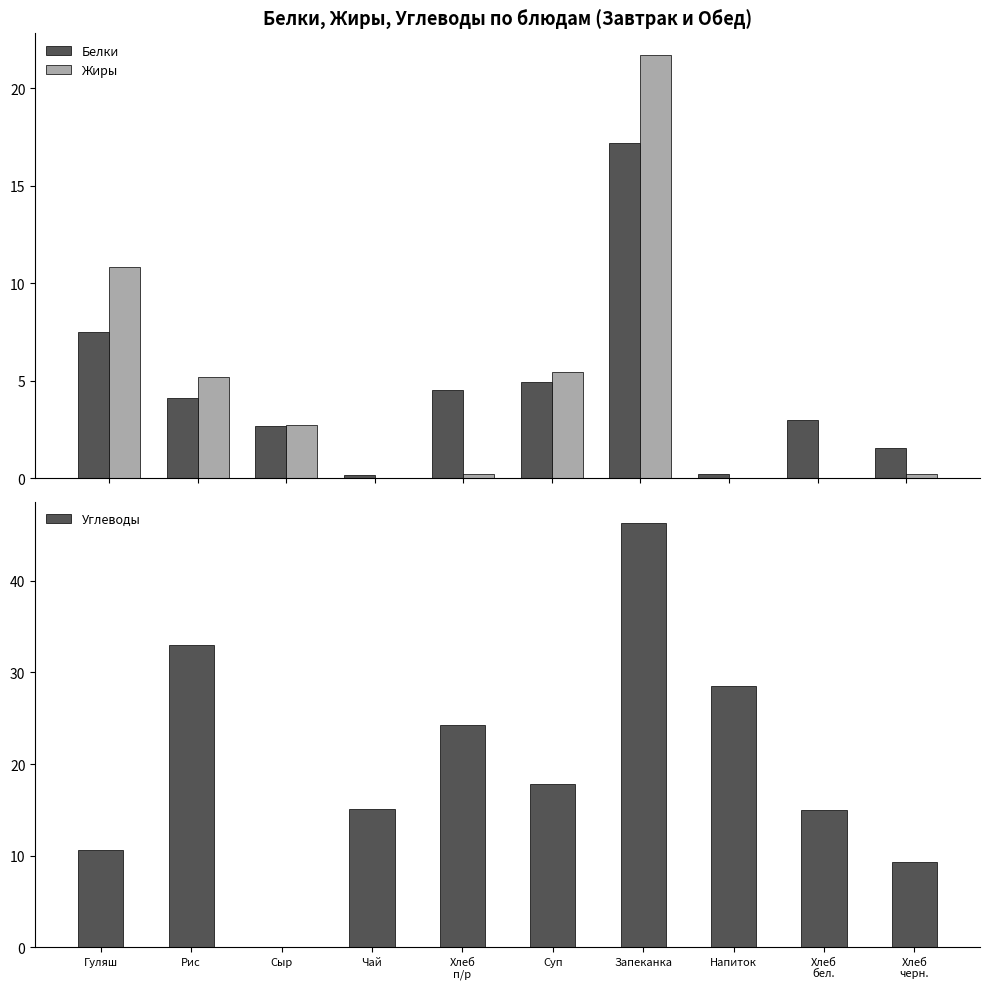

Reading left to right, transcribe all the data shown in this chart.

Белки: Гуляш=7.5	Рис=4.1	Сыр=2.7	Чай=0.2	Хлеб
п/р=4.6	Суп=5.0	Запеканка=17.2	Напиток=0.2	Хлеб
бел.=3.0	Хлеб
черн.=1.6
Жиры: Гуляш=10.8	Рис=5.2	Сыр=2.7	Чай=0.0	Хлеб
п/р=0.2	Суп=5.5	Запеканка=21.7	Напиток=0.0	Хлеб
бел.=0.0	Хлеб
черн.=0.2
Углеводы: Гуляш=10.6	Рис=33.0	Сыр=0.0	Чай=15.1	Хлеб
п/р=24.3	Суп=17.8	Запеканка=46.3	Напиток=28.5	Хлеб
бел.=15.0	Хлеб
черн.=9.3